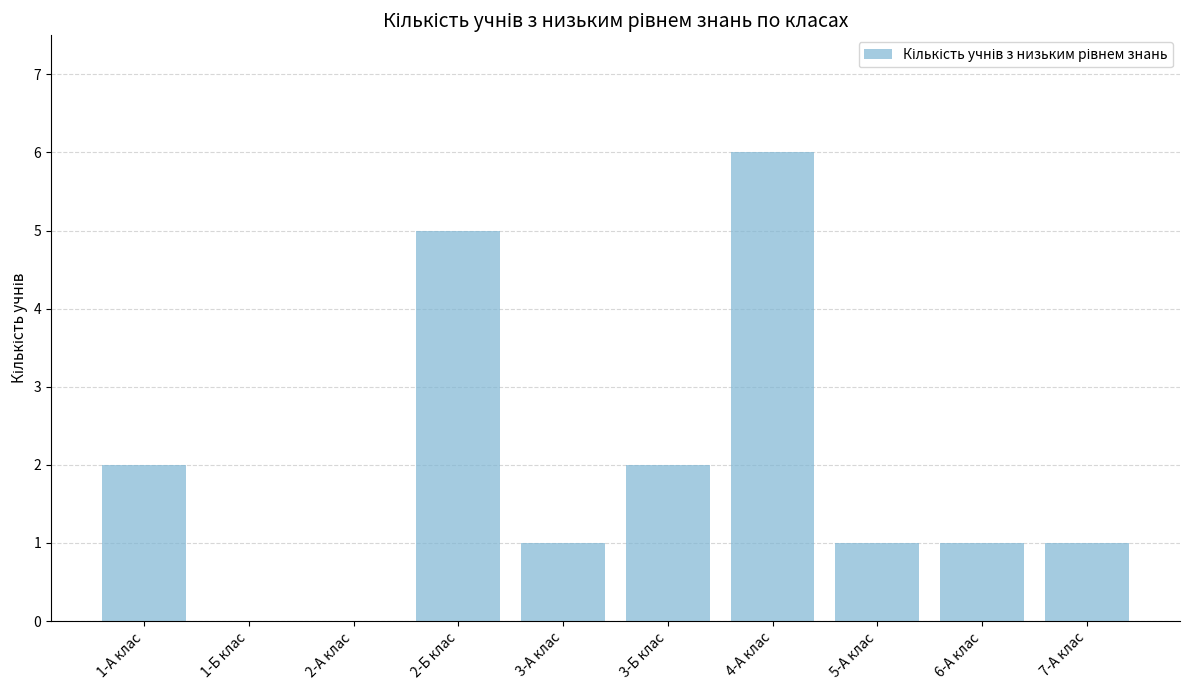

How many series are shown in this chart?

1